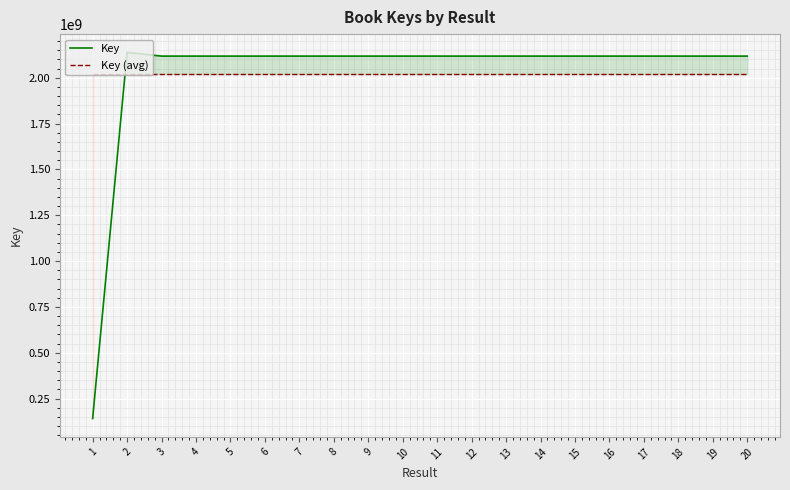

Where do Key (avg) and Key first cross each other?

1 and 2